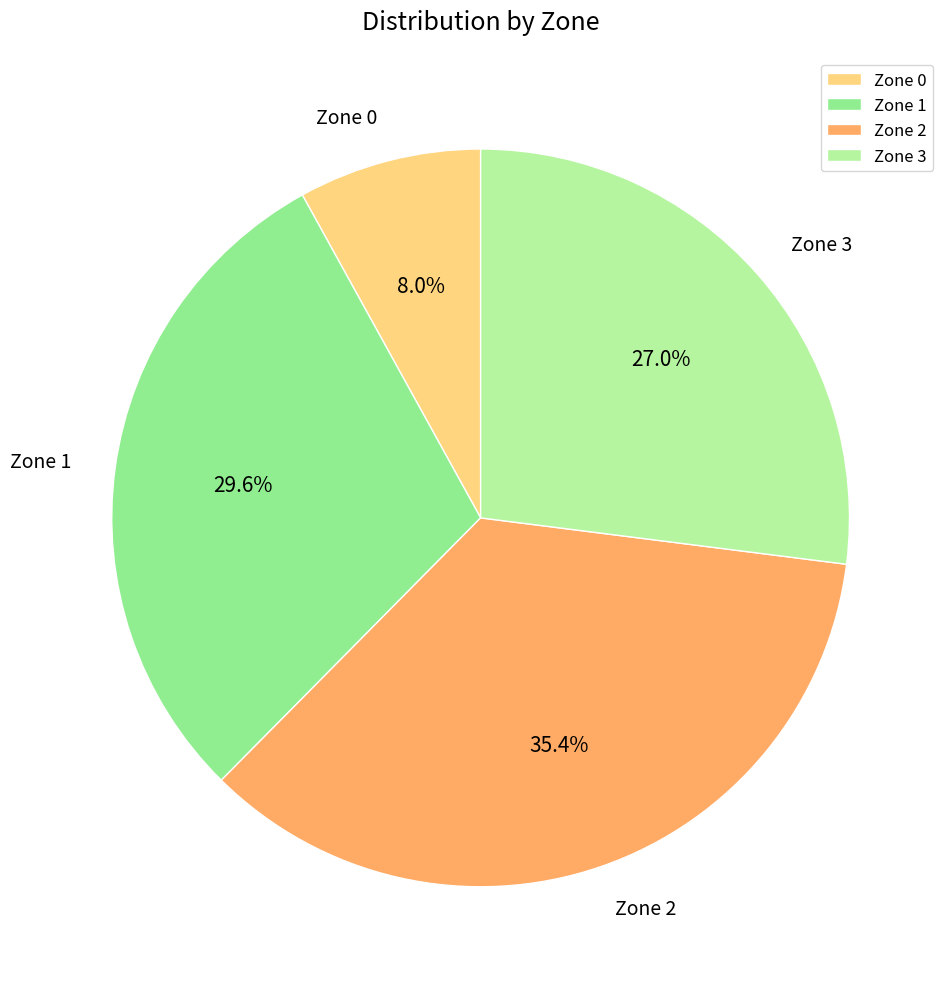

Rank the categories by value from lowest to highest.

Zone 0, Zone 3, Zone 1, Zone 2